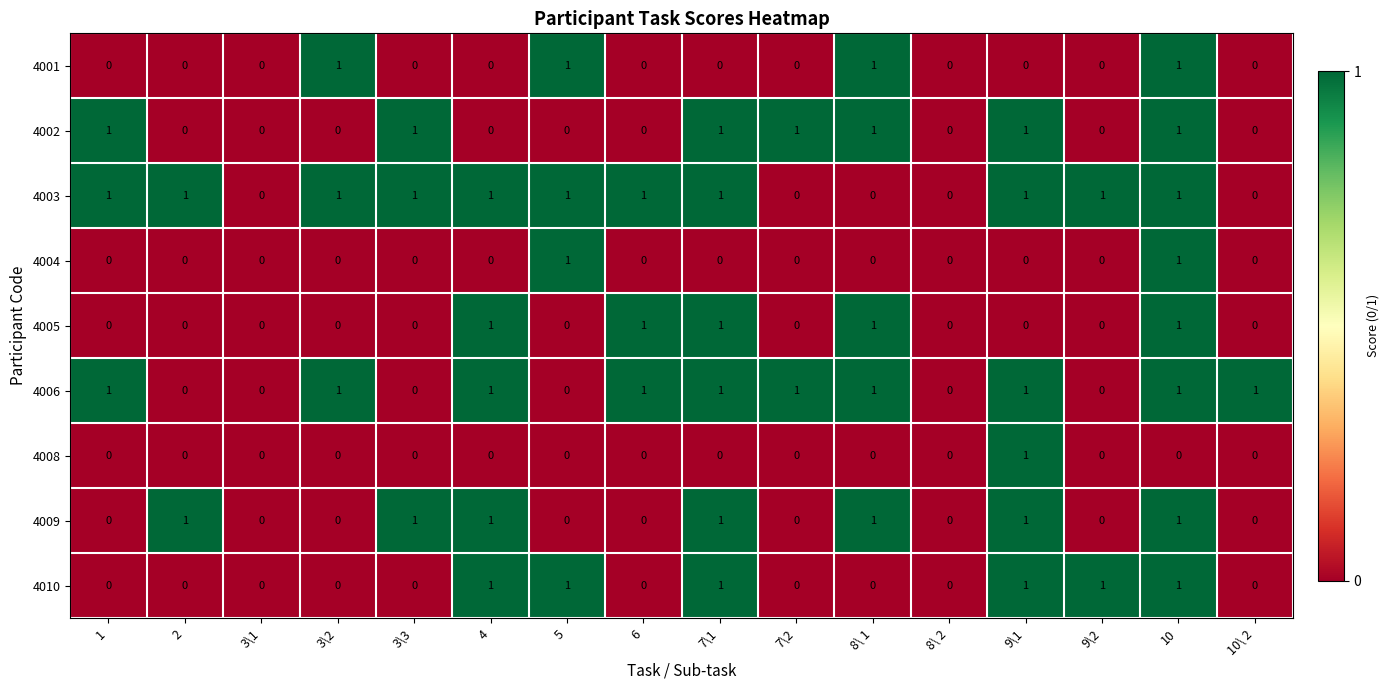

At which category is the sum across all series the highest?

10